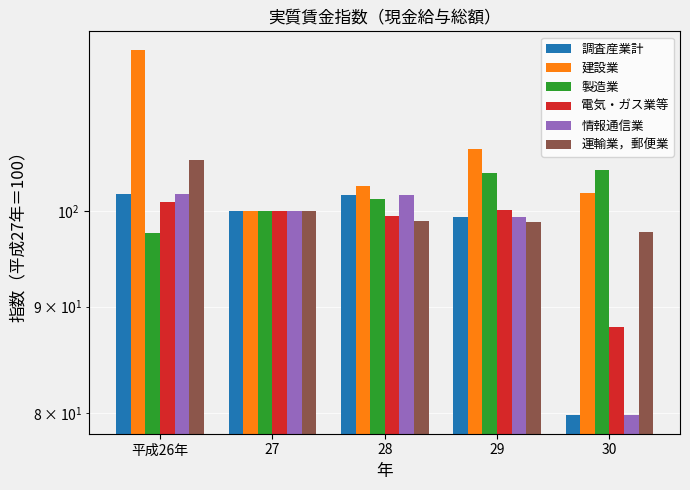

The 電気・ガス業等 series shows 100.2 at 29. True or false?

True